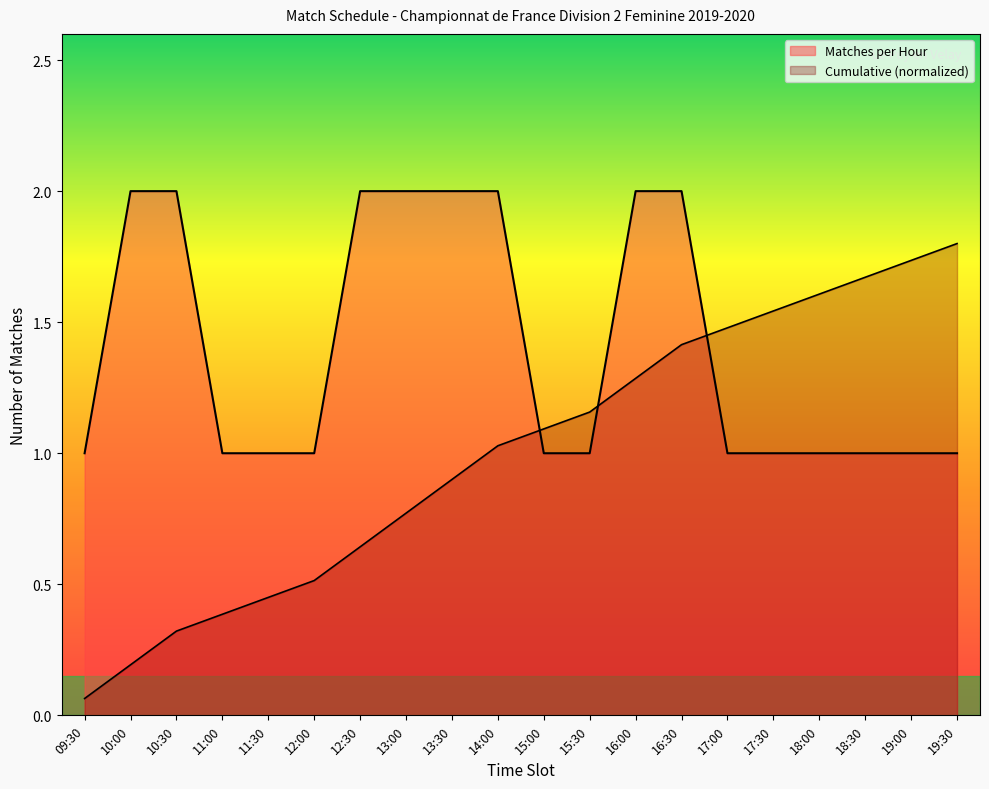

Reading left to right, list all the values displayed in this chart.

1	2	2	1	1	1	2	2	2	2	1	1	2	2	1	1	1	1	1	1